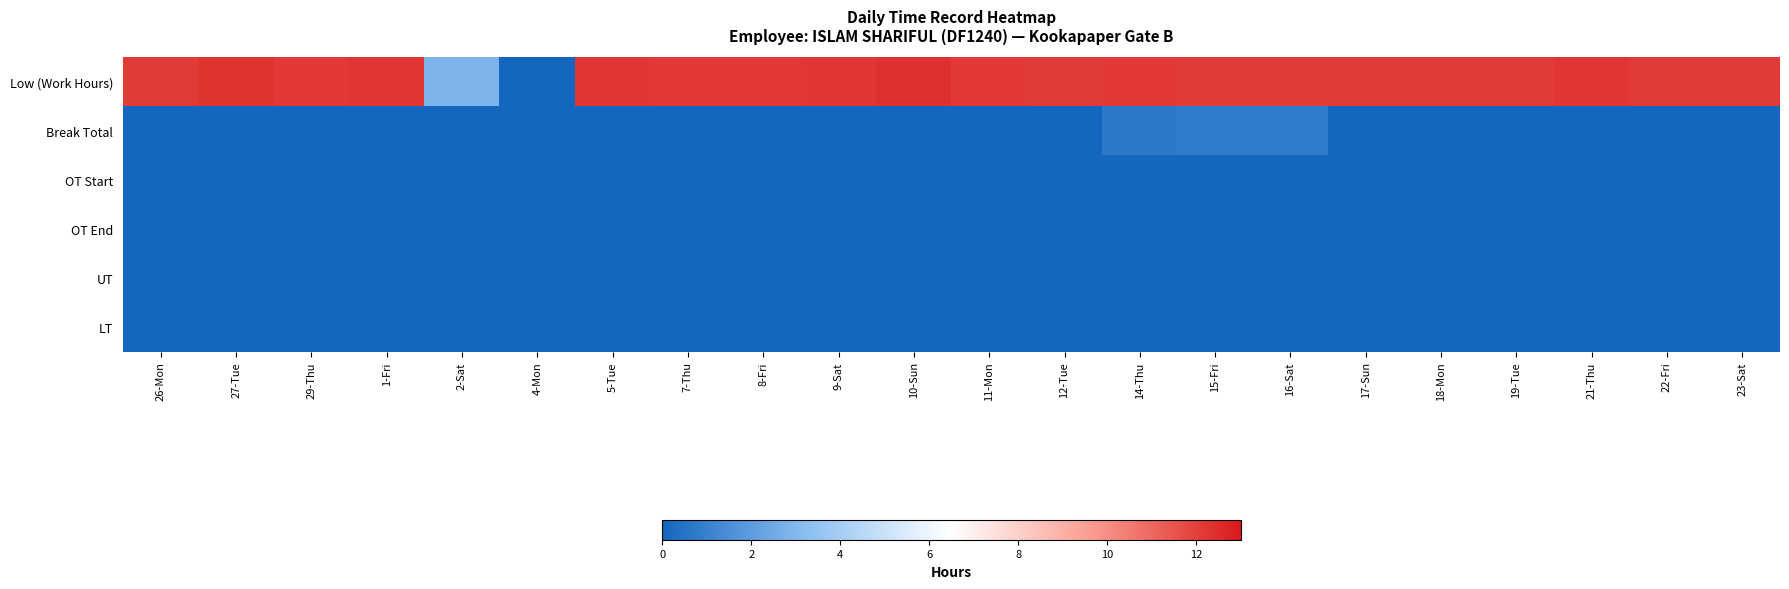

Rank the series by their maximum value, from lowest to highest.

OT Start, OT End, UT, LT, Break Total, Low (Work Hours)